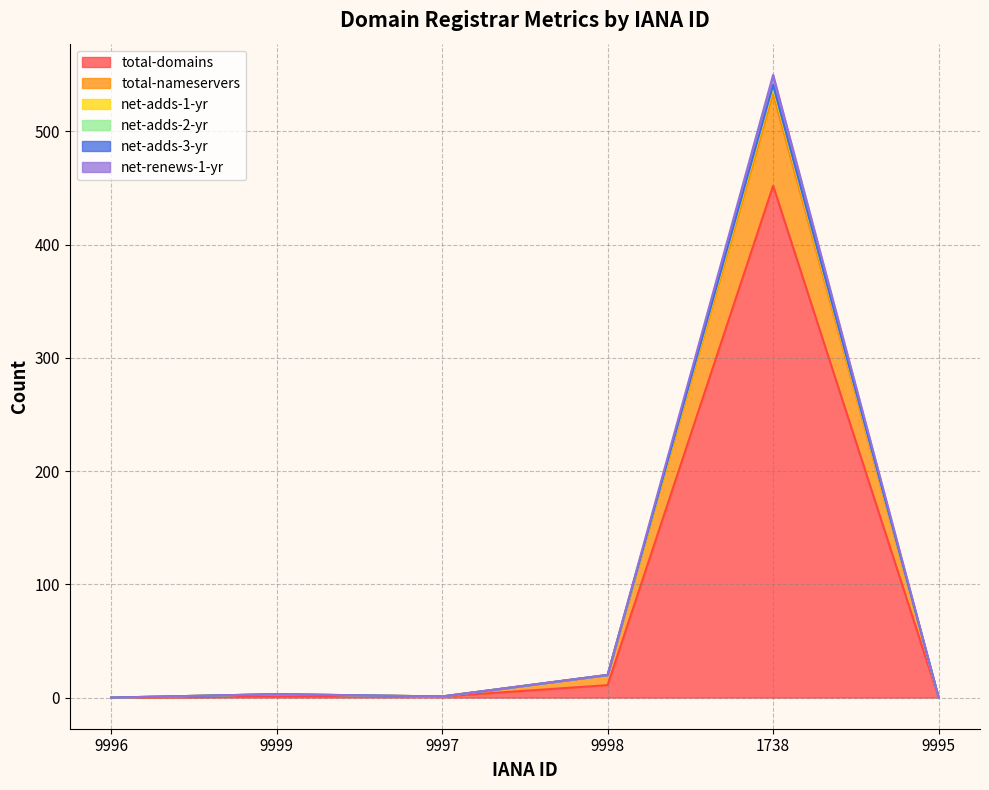

At which category does net-adds-2-yr reach its first local peak?

9999